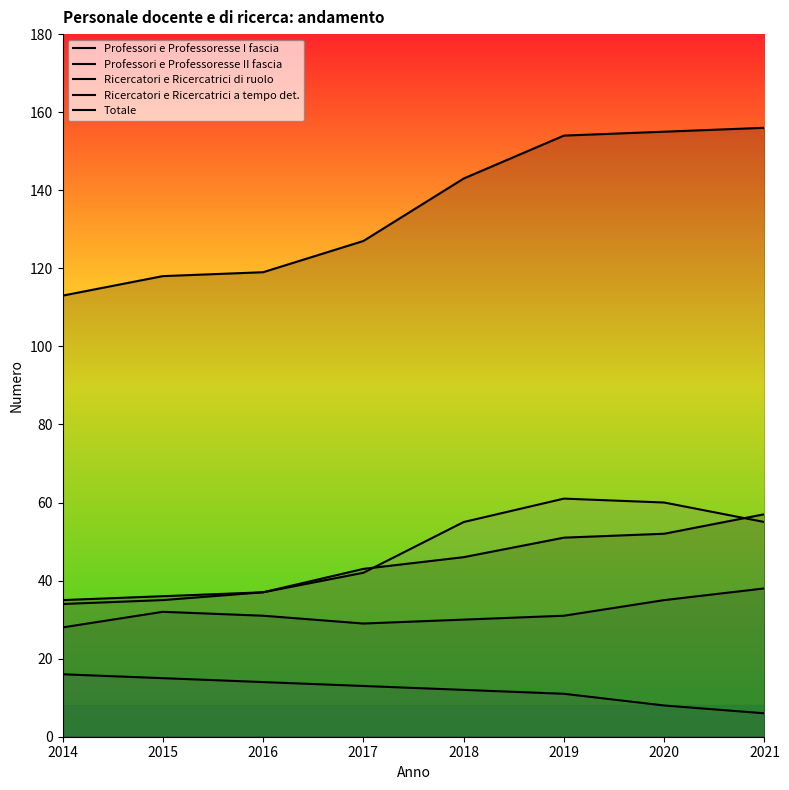

The value of Professori e Professoresse I fascia at 2017 is 9. True or false?

False